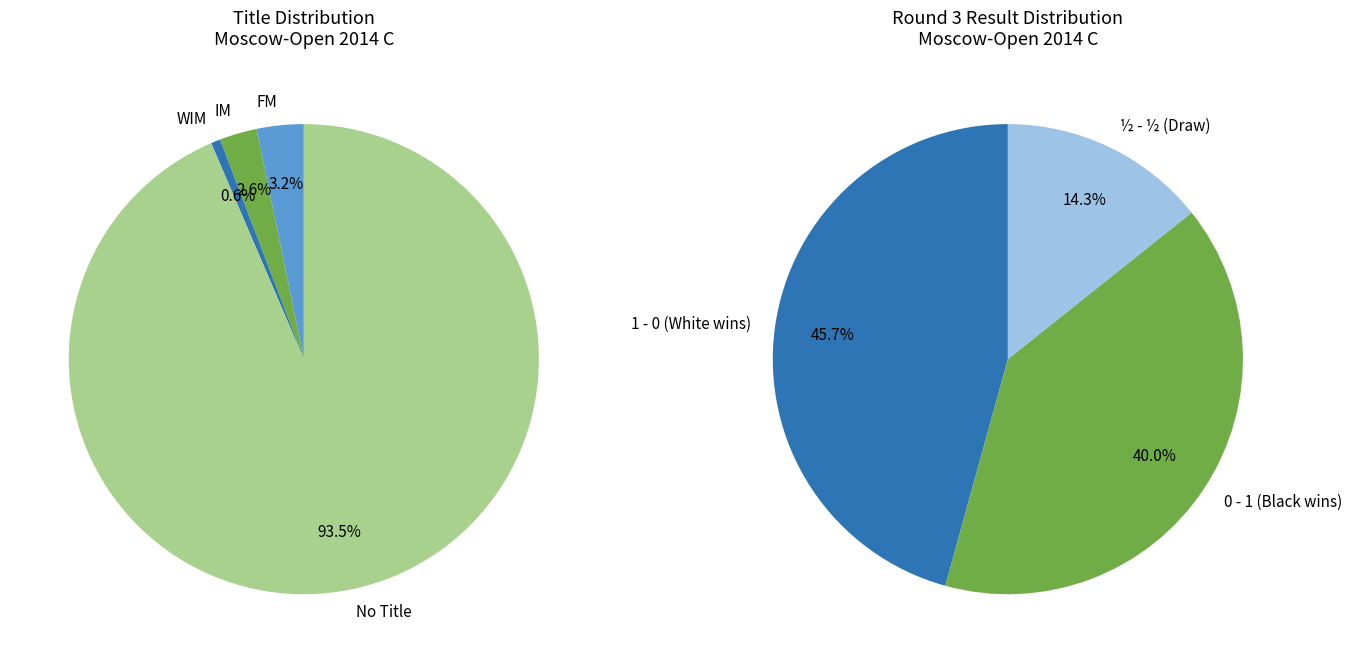

Is it true that Bazarov Konstantin is 18% of the pie?

False